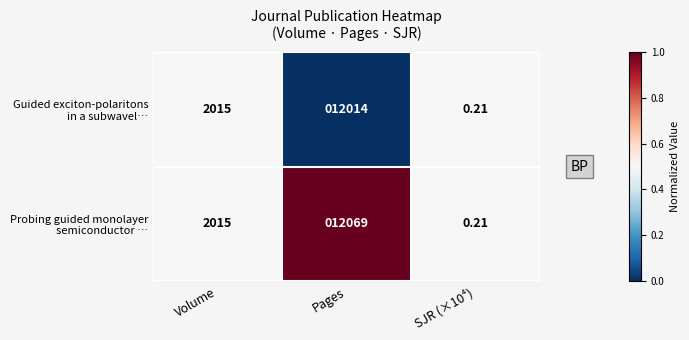

At which category is the sum across all series the highest?

Pages